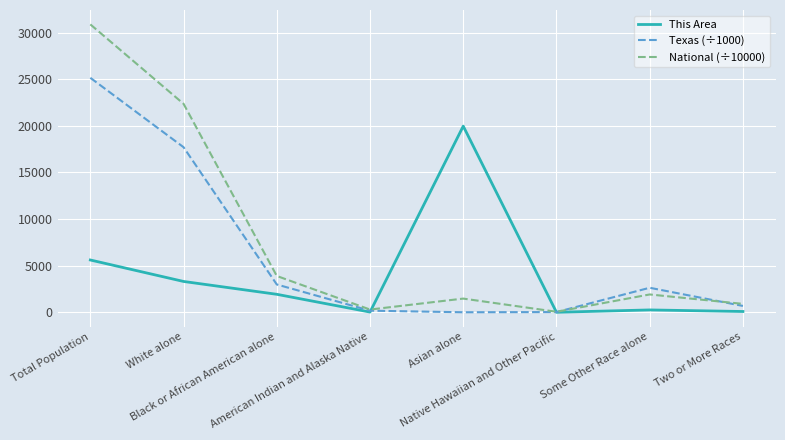

What is the greatest value displayed?

30874.6